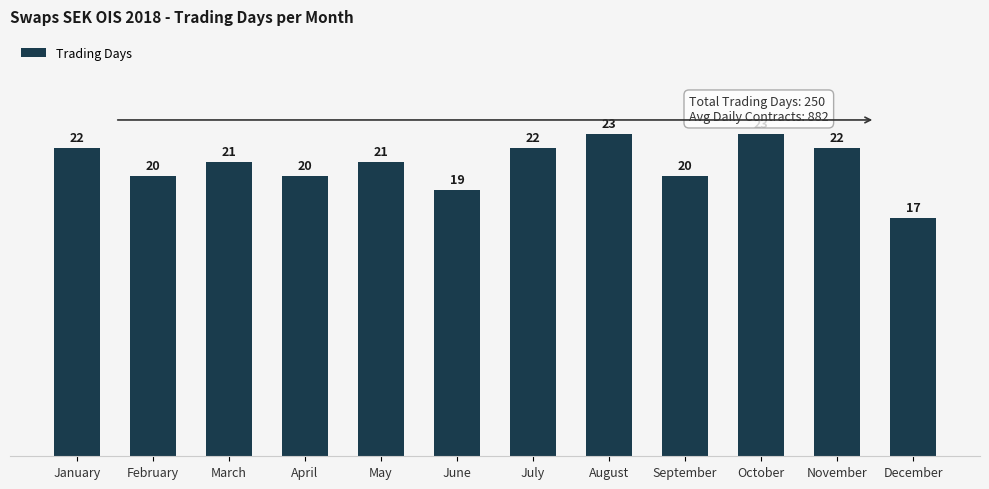

What is the sum of the values at December and May?

38